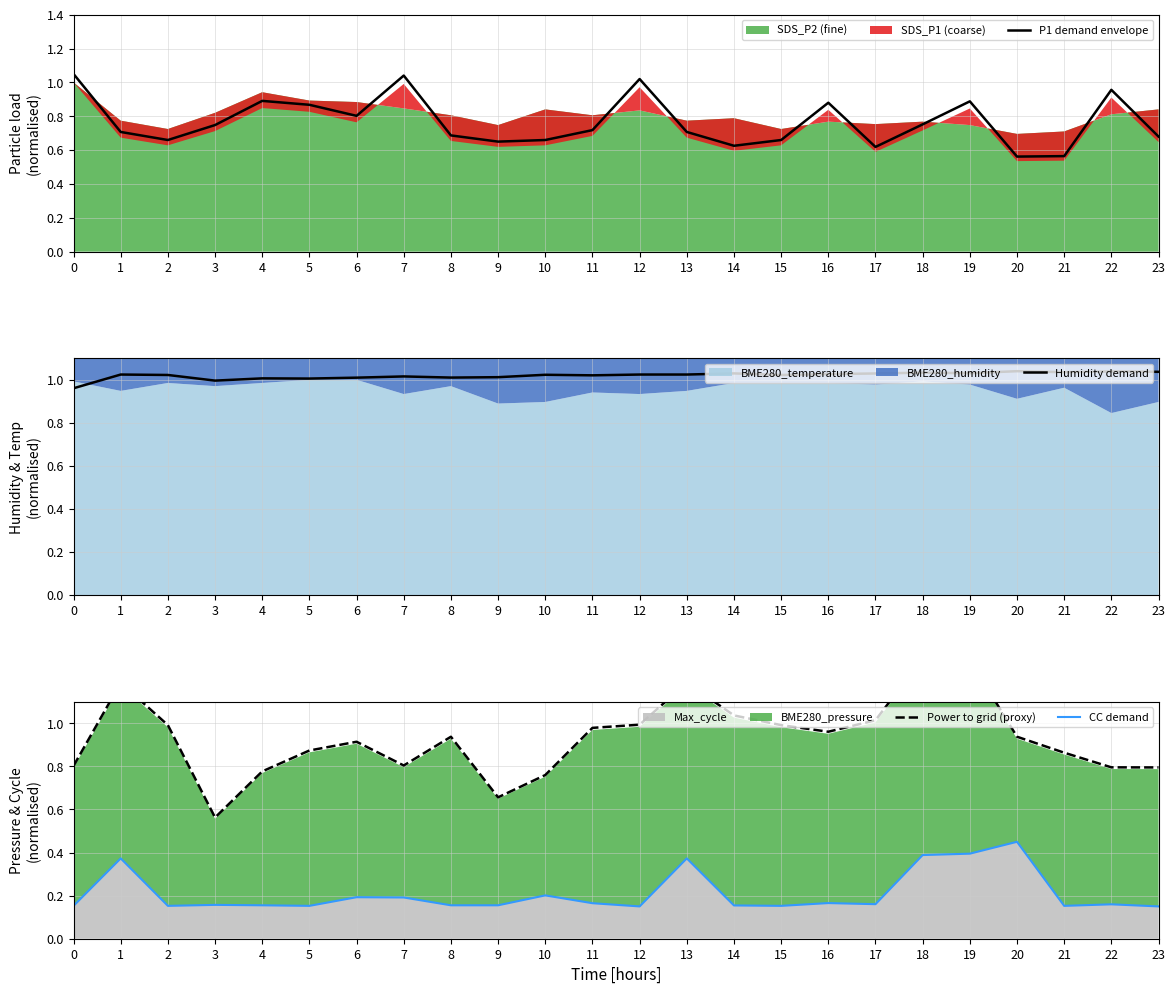

Reading right to left, extract all data points from this chart.

P1 demand envelope: 23=0.7	22=1.0	21=0.6	20=0.6	19=0.9	18=0.8	17=0.6	16=0.9	15=0.7	14=0.6	13=0.7	12=1.0	11=0.7	10=0.7	9=0.7	8=0.7	7=1.0	6=0.8	5=0.9	4=0.9	3=0.7	2=0.7	1=0.7	0=1.1
Humidity demand: 23=1.0	22=1.0	21=1.0	20=1.0	19=1.0	18=1.0	17=1.0	16=1.0	15=1.0	14=1.0	13=1.0	12=1.0	11=1.0	10=1.0	9=1.0	8=1.0	7=1.0	6=1.0	5=1.0	4=1.0	3=1.0	2=1.0	1=1.0	0=1.0
Power to grid (proxy): 23=0.8	22=0.8	21=0.9	20=0.9	19=1.3	18=1.3	17=1.0	16=1.0	15=1.0	14=1.0	13=1.2	12=1.0	11=1.0	10=0.8	9=0.7	8=0.9	7=0.8	6=0.9	5=0.9	4=0.8	3=0.6	2=1.0	1=1.2	0=0.8
CC demand: 23=0.1	22=0.2	21=0.2	20=0.4	19=0.4	18=0.4	17=0.2	16=0.2	15=0.2	14=0.2	13=0.4	12=0.1	11=0.2	10=0.2	9=0.2	8=0.2	7=0.2	6=0.2	5=0.2	4=0.2	3=0.2	2=0.2	1=0.4	0=0.2